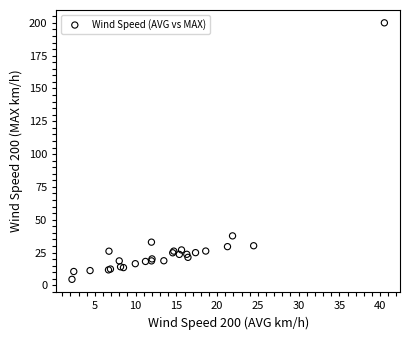

What Y value in the scatter plot is closest to 102?

37.7